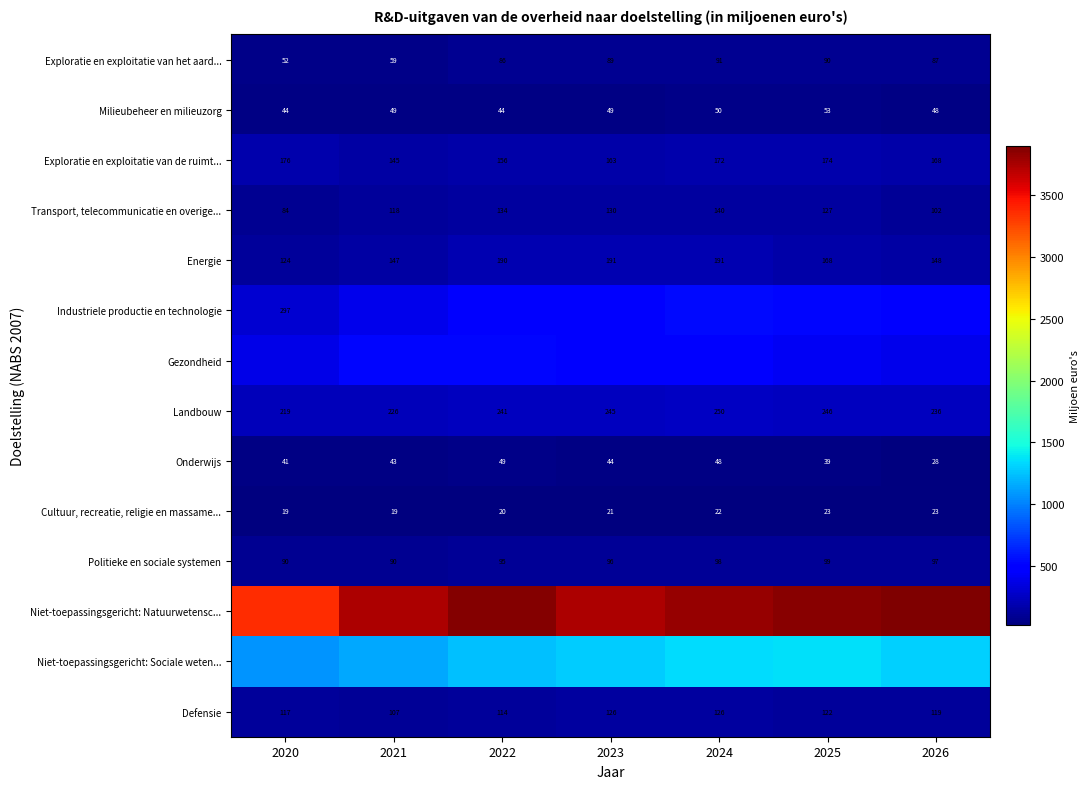

Is the value of Exploratie en exploitatie van het aard... at 2024 greater than the value of Energie at 2020?

No